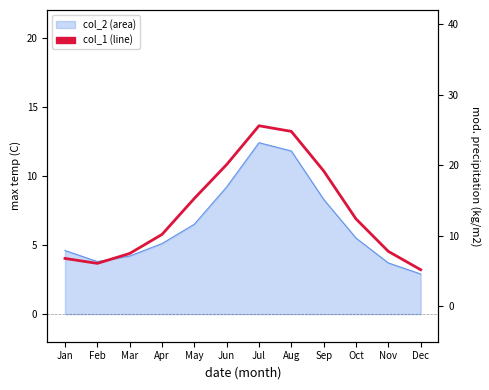

How many points are higher than both their immediate neighbors (excluding endpoints)?

1